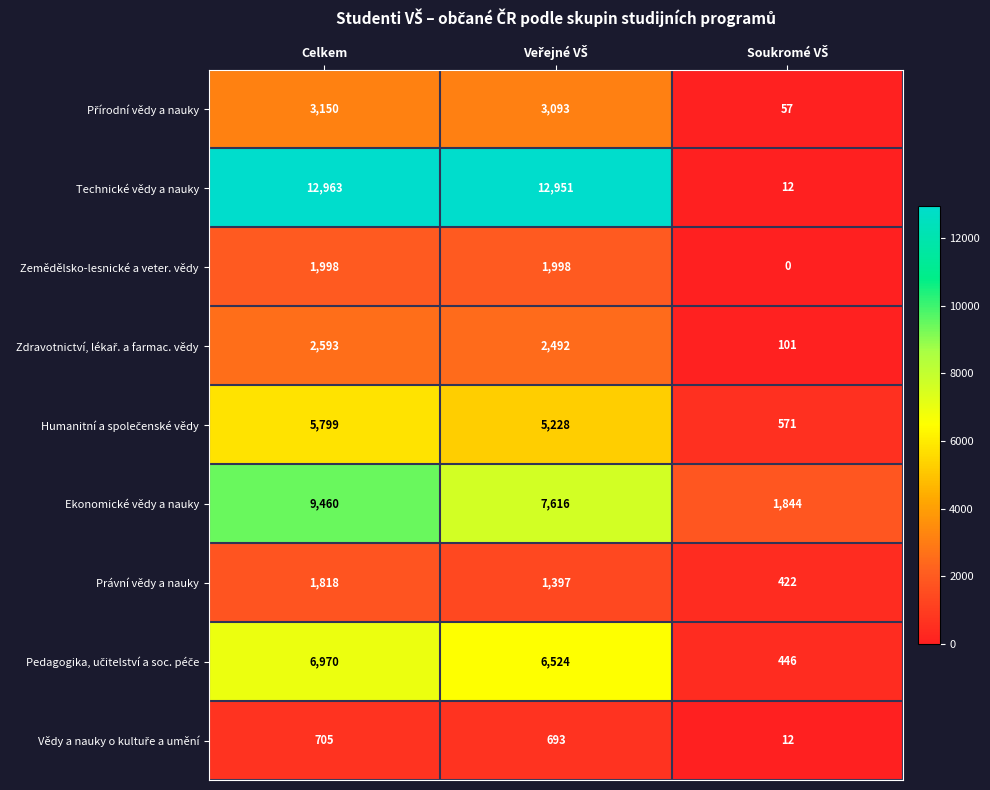

What is the average value of the Právní vědy a nauky series?

1212